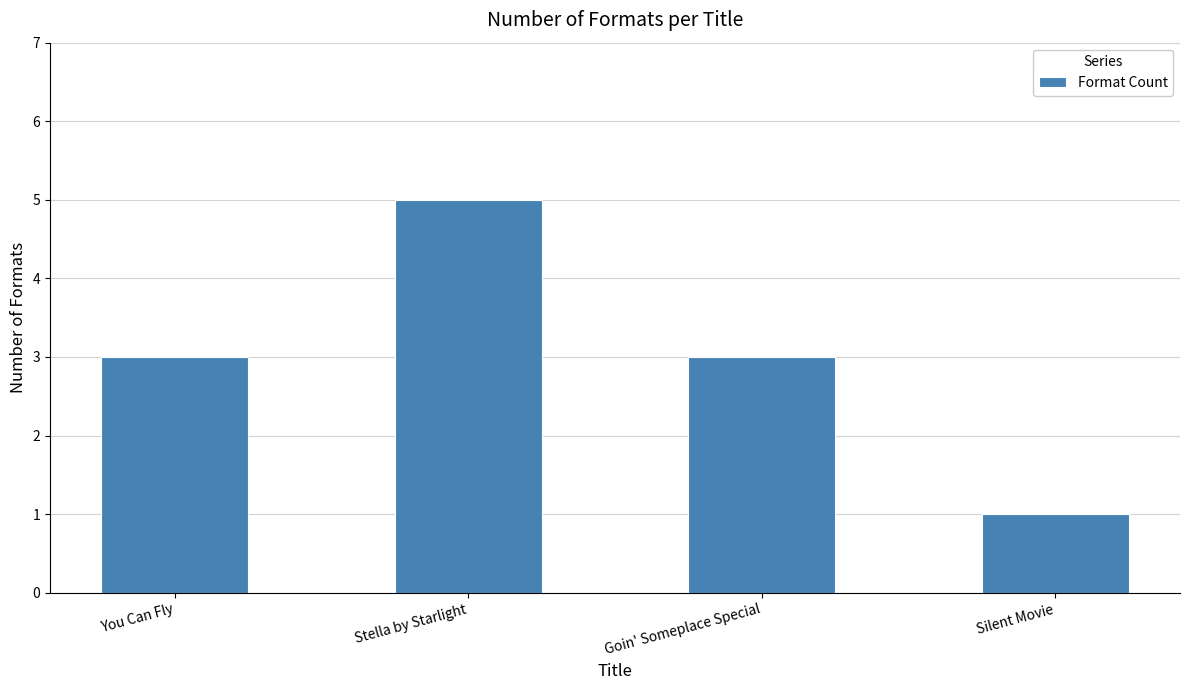

What is the sum of the values at Stella by Starlight and Silent Movie?

6